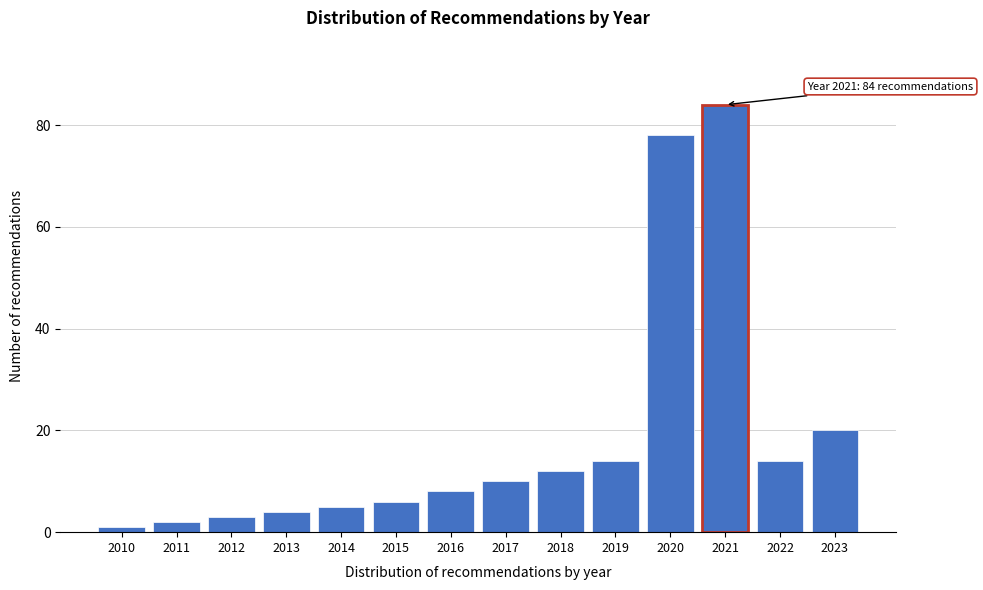

Reading left to right, transcribe all the data shown in this chart.

2010=1	2011=2	2012=3	2013=4	2014=5	2015=6	2016=8	2017=10	2018=12	2019=14	2020=78	2021=84	2022=14	2023=20